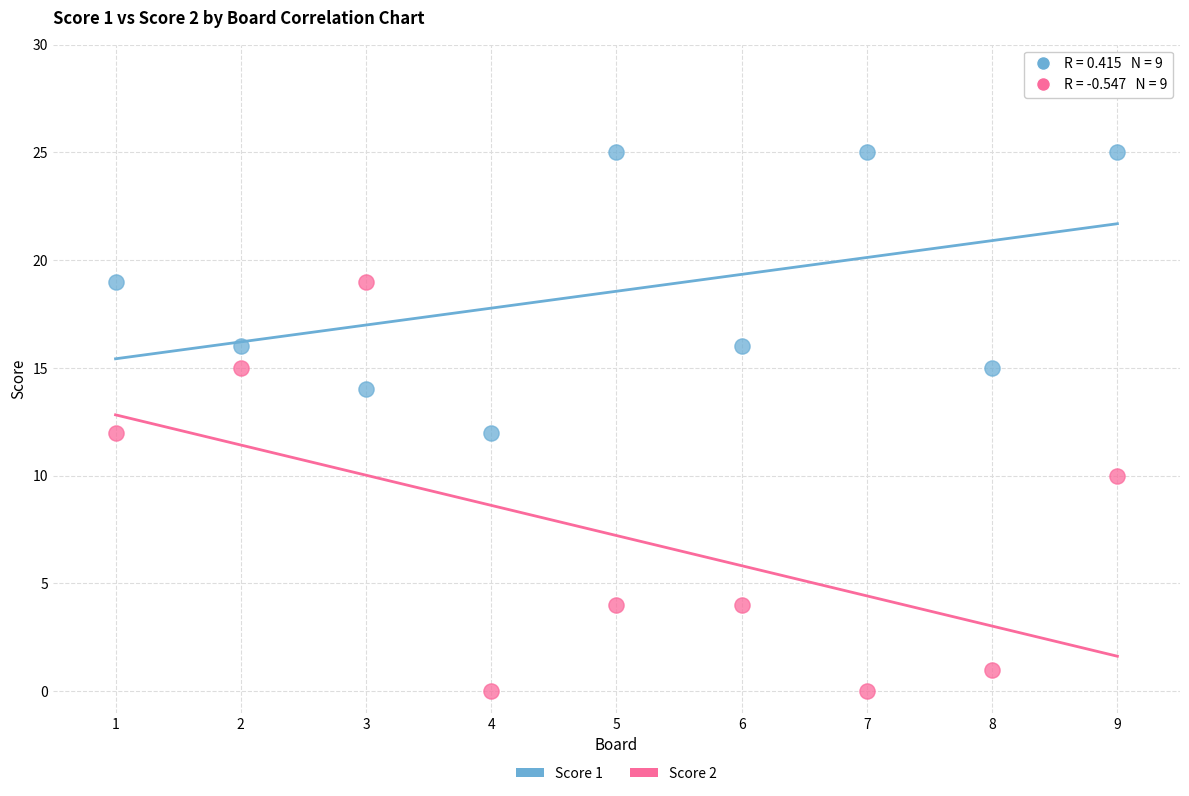

Across all data points, what is the range of X values (max minus min)?

8